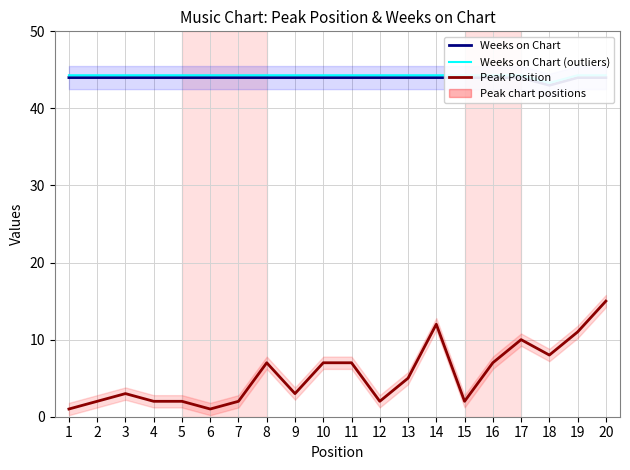

What is the difference between the highest and lowest values at 13?

39.3